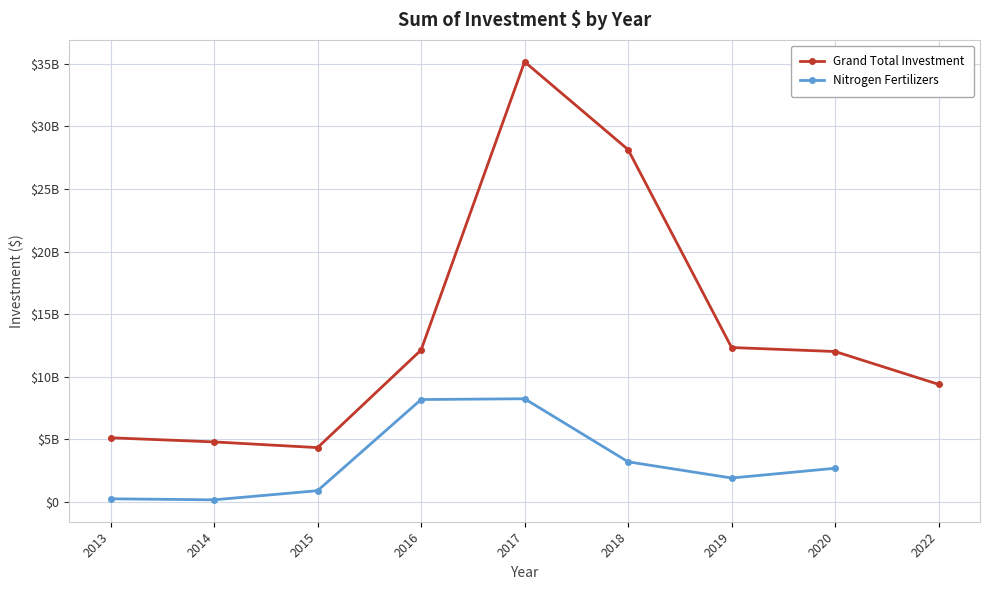

True or false: Nitrogen Fertilizers and Grand Total Investment intersect in this chart.

False